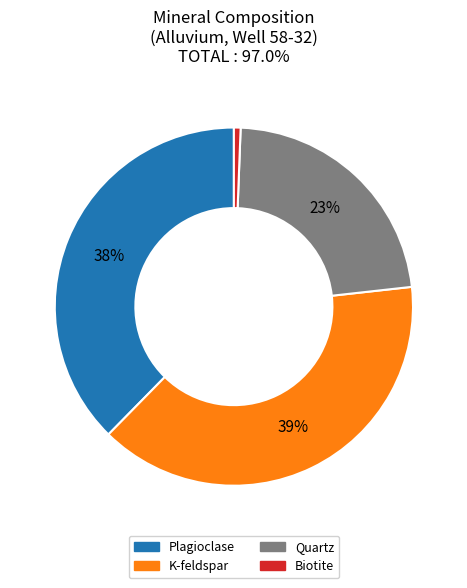

To the nearest percent, what is the average slice percentage?

25%